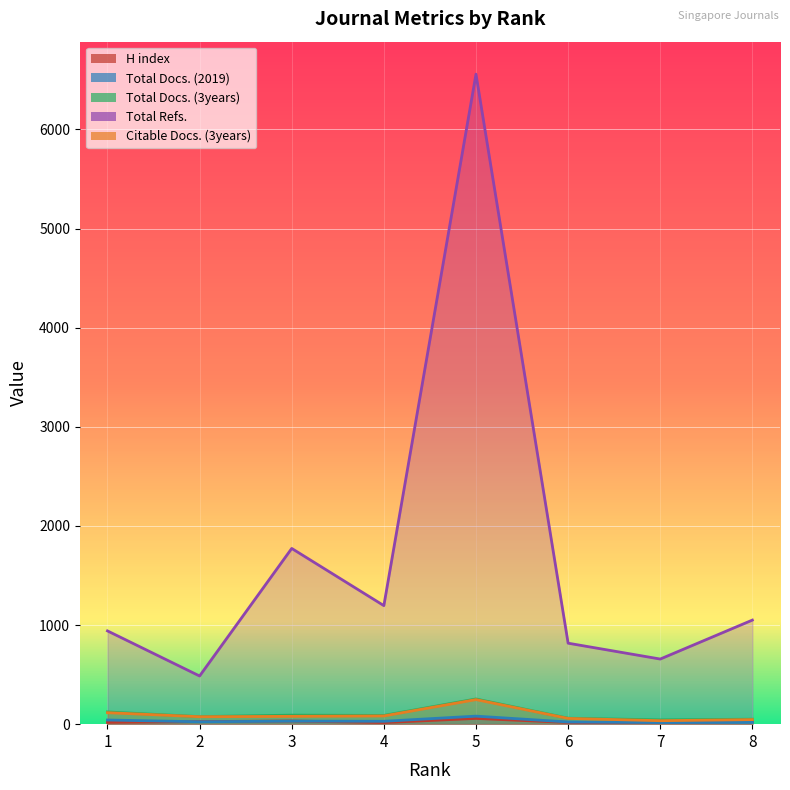

Reading left to right, what are all the values shown in this chart?

H index: 18	26	32	16	58	17	11	28
Total Docs. (2019): 42	24	31	29	81	22	16	18
Total Docs. (3years): 123	76	91	88	254	60	43	50
Total Refs.: 941	486	1773	1196	6558	817	657	1050
Citable Docs. (3years): 116	75	79	83	248	58	35	46